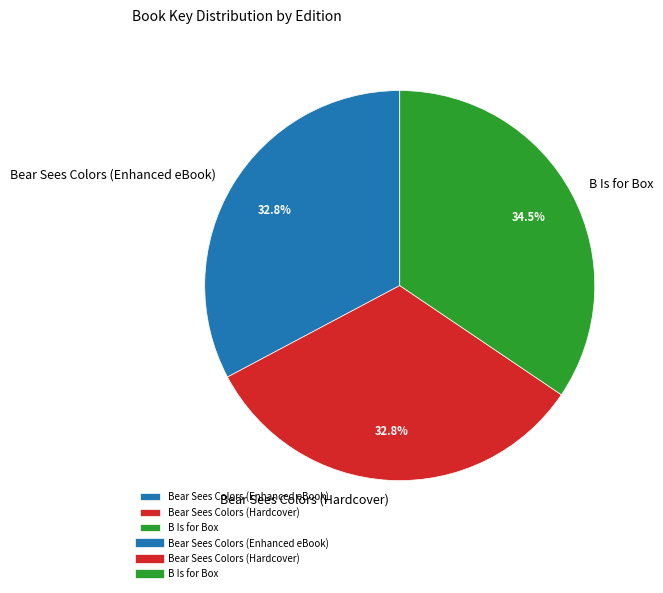

To the nearest percent, what is the average slice percentage?

33%